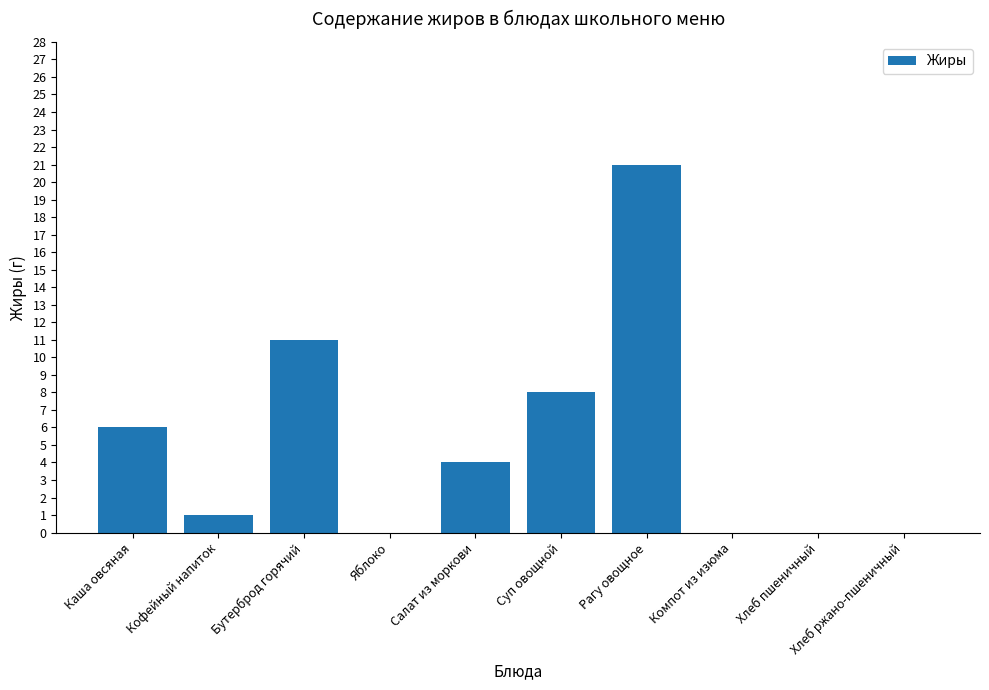

The chart shows a value of 32 at Рагу овощное. True or false?

False